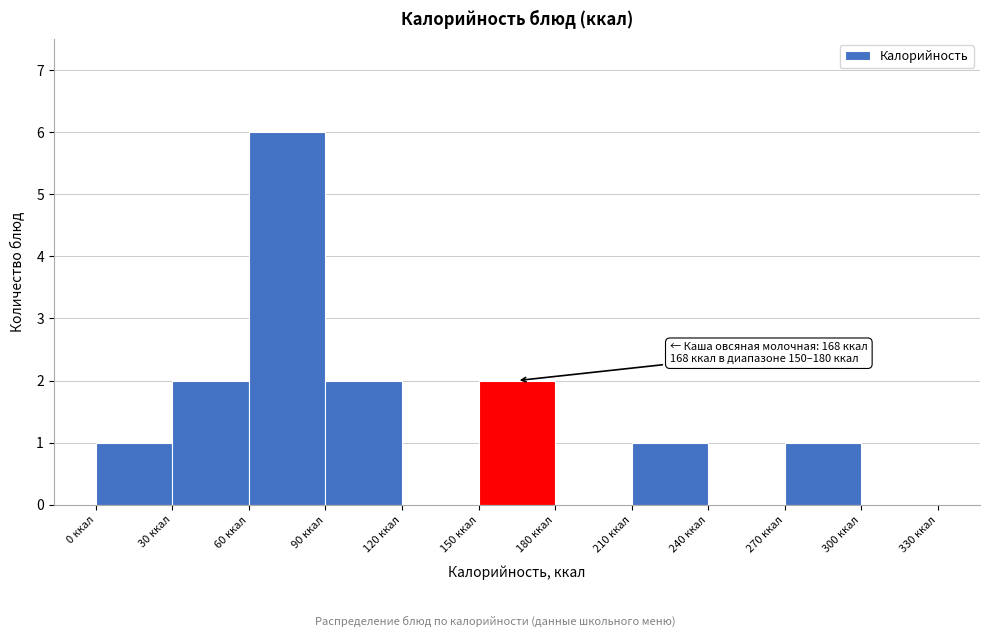

Which range on the x-axis has the tallest bar?

60 to 90